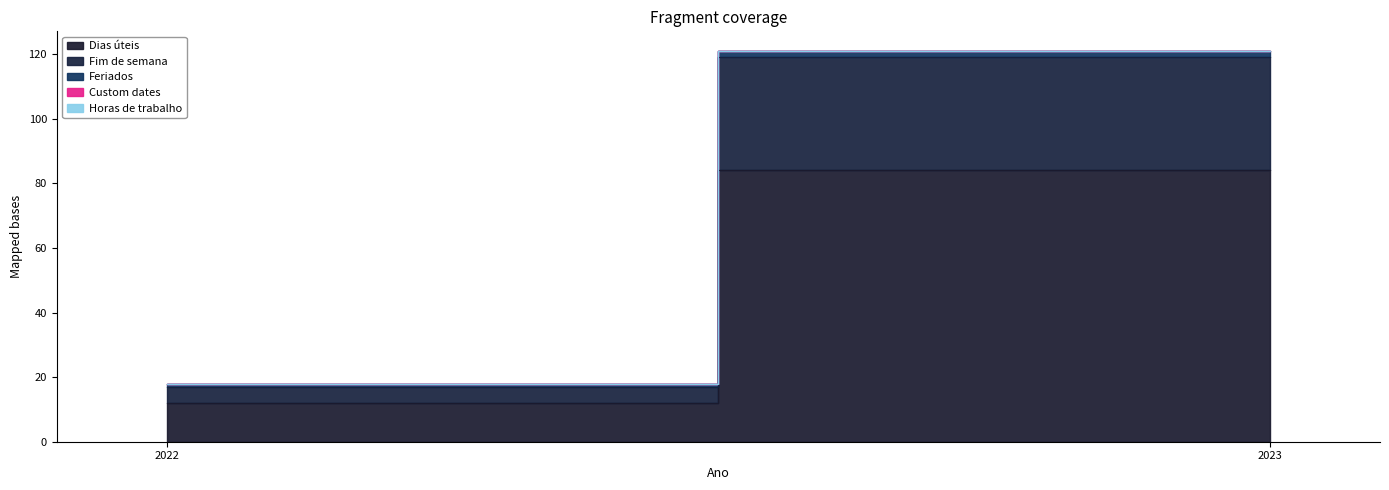

Reading left to right, transcribe all the data shown in this chart.

Dias úteis: 12	84
Fim de semana: 5	35
Feriados: 1	2
Custom dates: 0	0
Horas de trabalho: 0	0